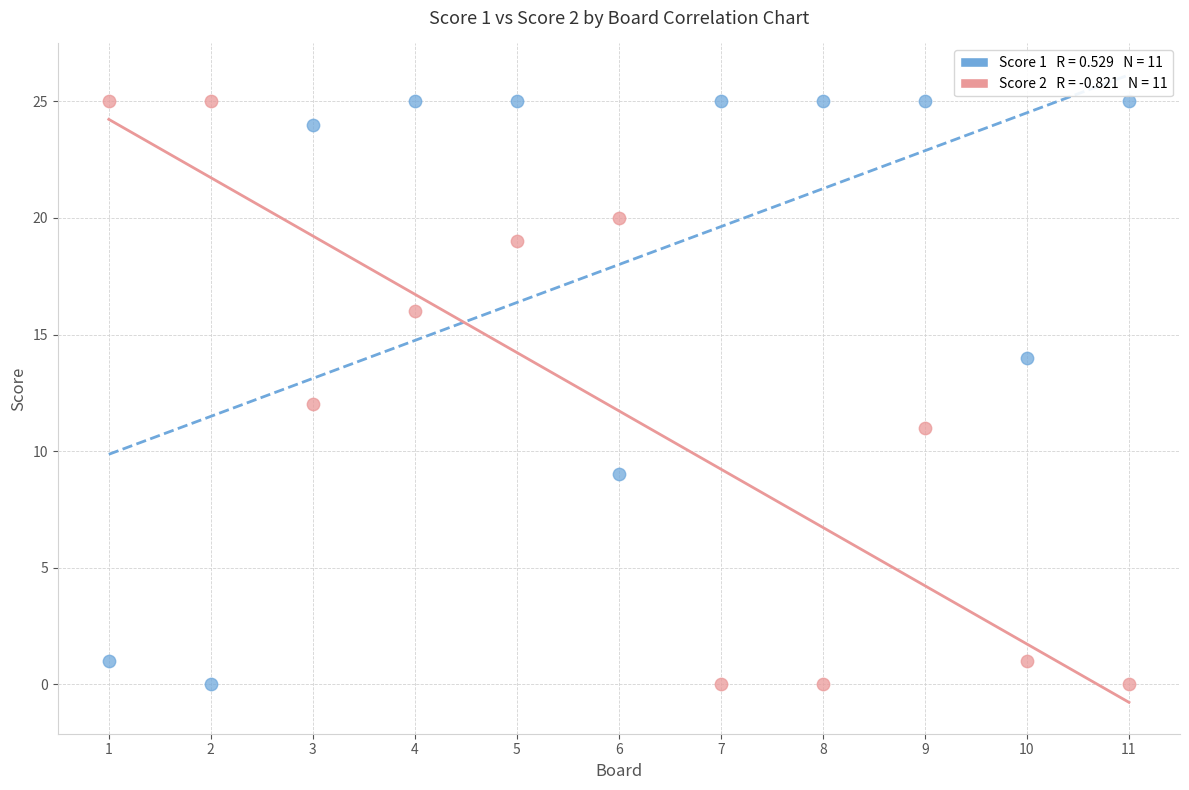

Across all data points, what is the range of Y values (max minus min)?

25